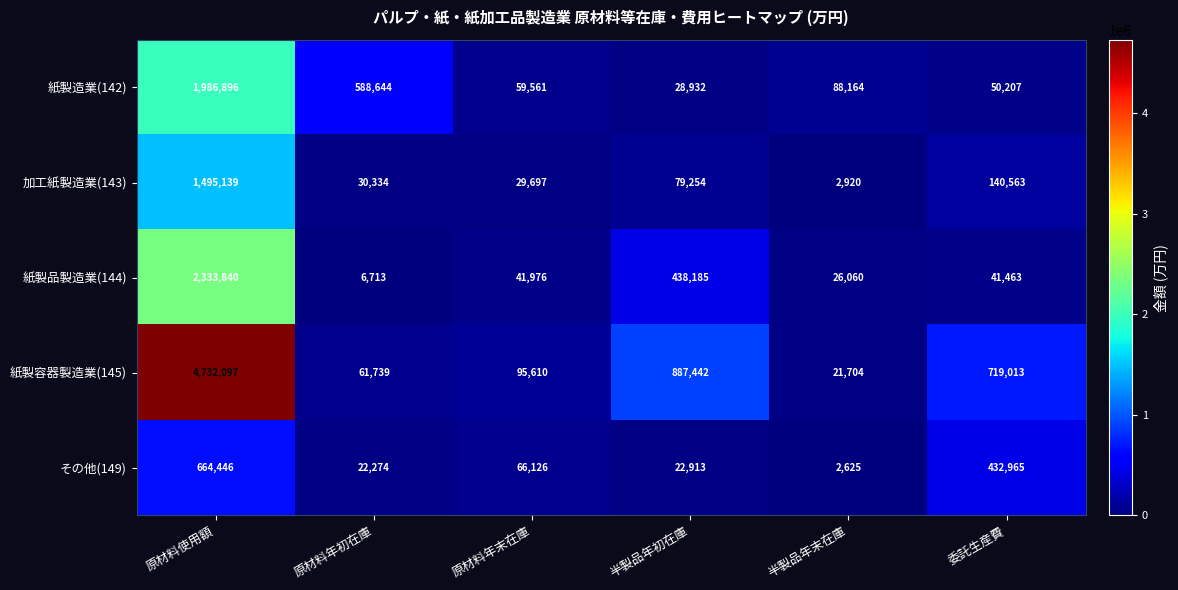

At which category is the sum across all series the highest?

原材料使用額